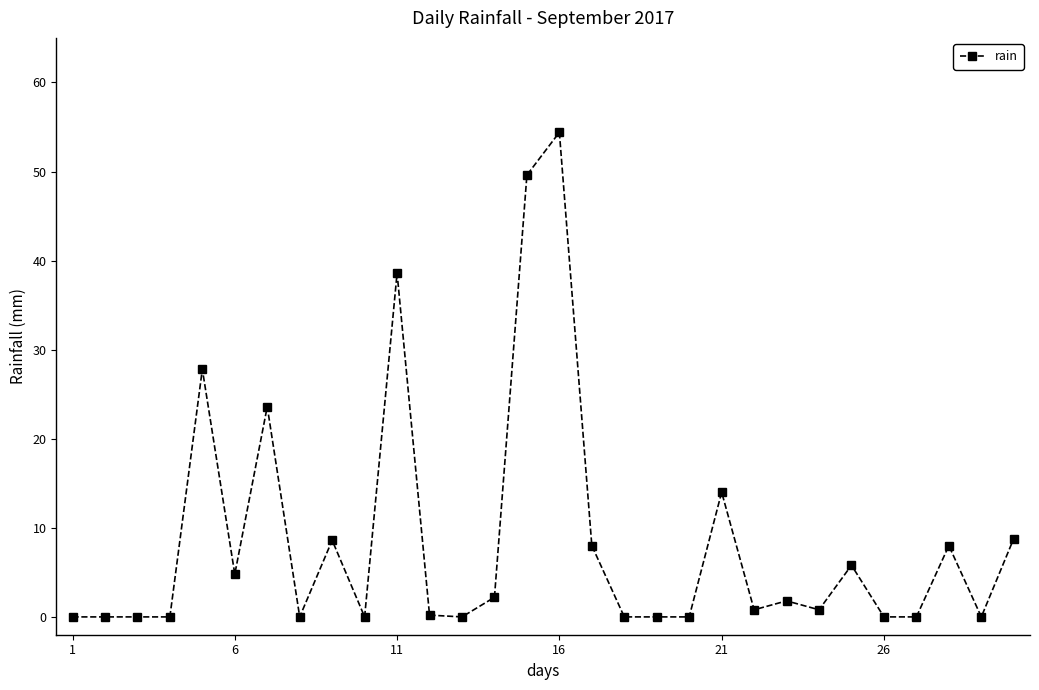

What is the maximum value shown in the chart?

54.4